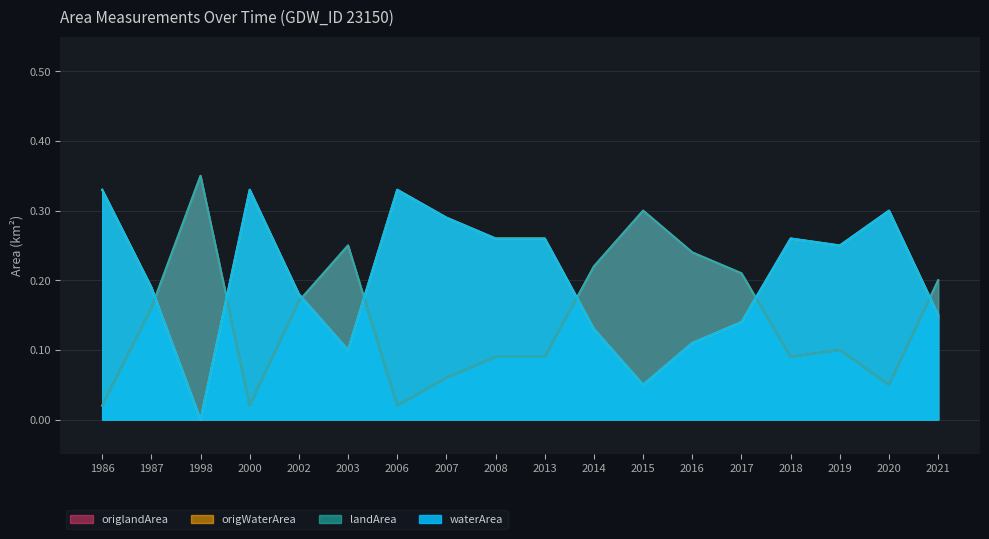

Reading left to right, extract all data points from this chart.

waterArea: 1986=0.3	1987=0.2	1998=0.0	2000=0.3	2002=0.2	2003=0.1	2006=0.3	2007=0.3	2008=0.3	2013=0.3	2014=0.1	2015=0.1	2016=0.1	2017=0.1	2018=0.3	2019=0.2	2020=0.3	2021=0.1
landArea: 1986=0.0	1987=0.2	1998=0.3	2000=0.0	2002=0.2	2003=0.2	2006=0.0	2007=0.1	2008=0.1	2013=0.1	2014=0.2	2015=0.3	2016=0.2	2017=0.2	2018=0.1	2019=0.1	2020=0.1	2021=0.2
origWaterArea: 1986=0.3	1987=0.2	1998=0.0	2000=0.3	2002=0.2	2003=0.1	2006=0.3	2007=0.3	2008=0.3	2013=0.3	2014=0.1	2015=0.1	2016=0.1	2017=0.1	2018=0.3	2019=0.2	2020=0.3	2021=0.1
origlandArea: 1986=0.0	1987=0.2	1998=0.3	2000=0.0	2002=0.2	2003=0.2	2006=0.0	2007=0.1	2008=0.1	2013=0.1	2014=0.2	2015=0.3	2016=0.2	2017=0.2	2018=0.1	2019=0.1	2020=0.1	2021=0.2